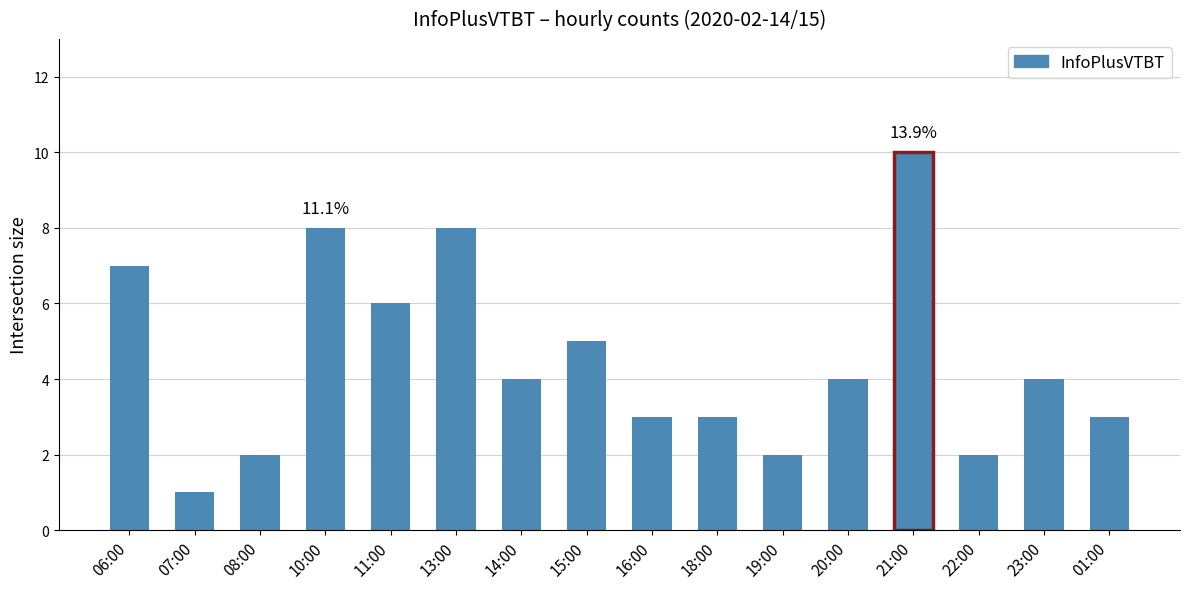

What value does the data have at 16:00?

3